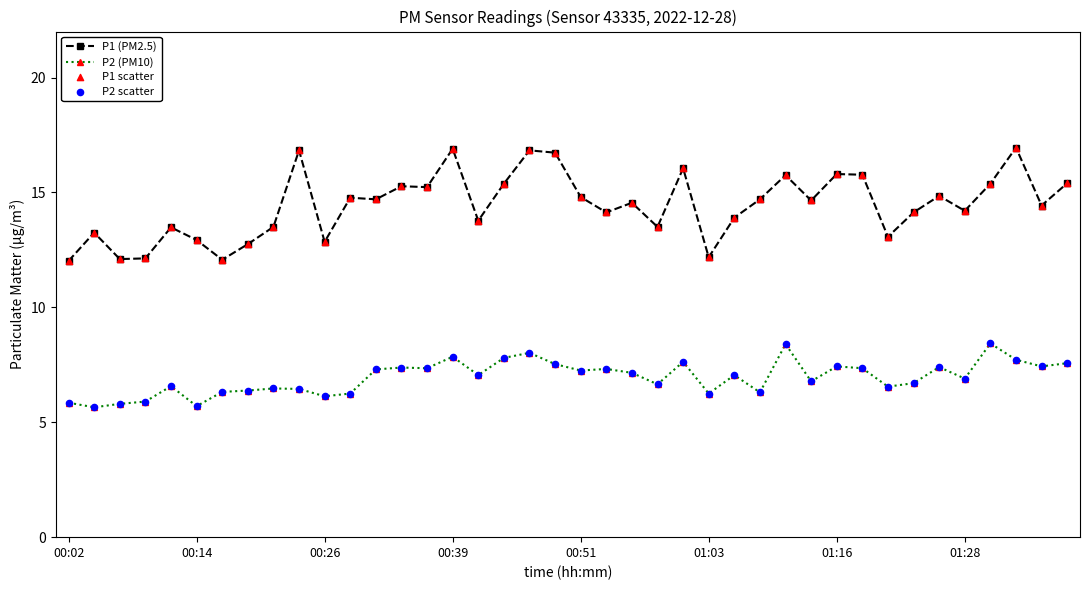

What is the smallest value displayed?

5.7